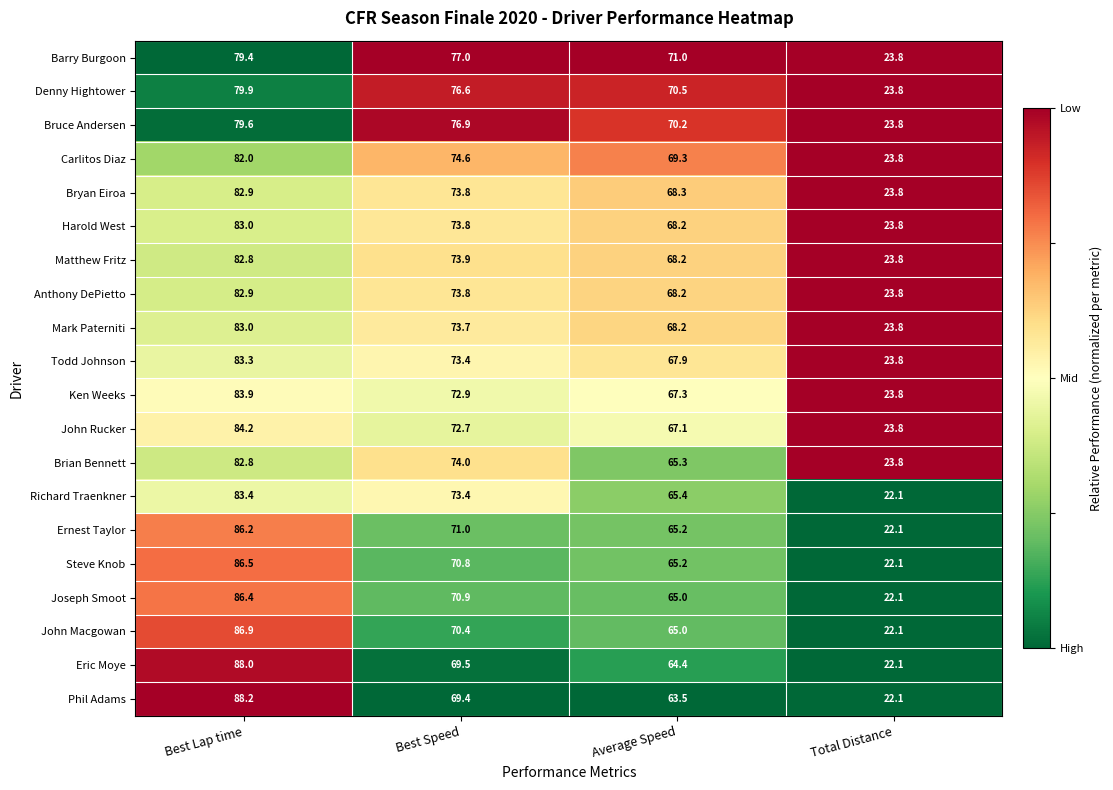

What is the total value across all series at Total Distance?

464.1